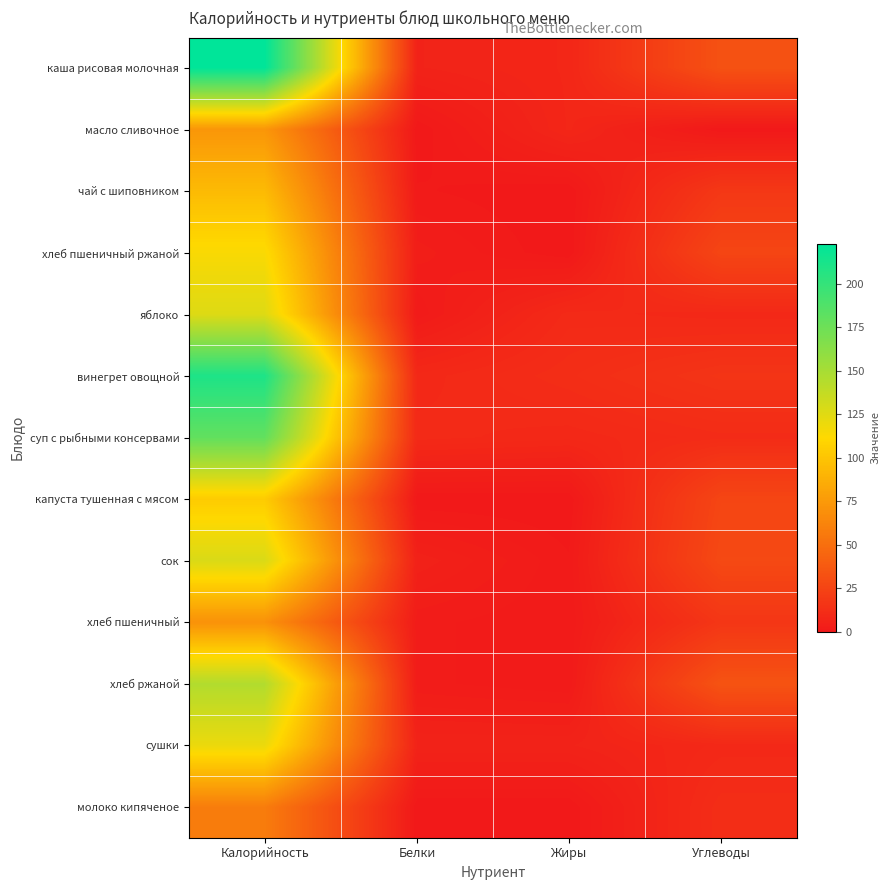

Rank the series by their maximum value, from highest to lowest.

каша рисовая молочная, винегрет овощной, суп с рыбными консервами, хлеб ржаной, сок, яблоко, сушки, хлеб пшеничный ржаной, капуста тушенная с мясом, чай с шиповником, масло сливочное, хлеб пшеничный, молоко кипяченое